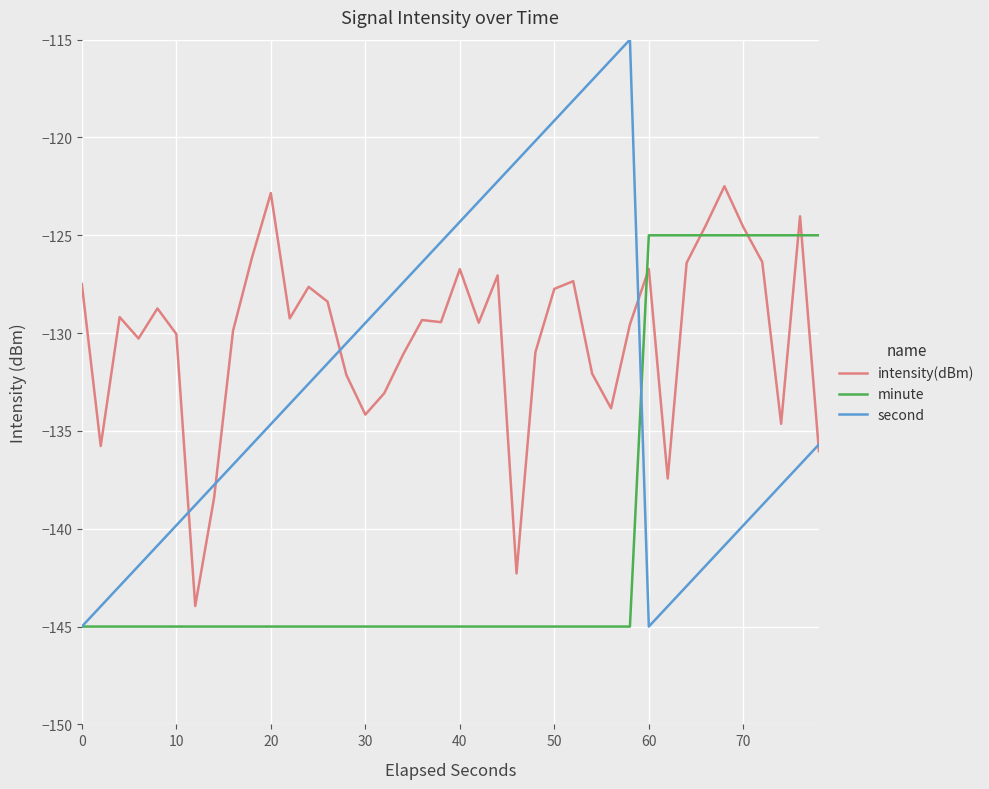

Which series has the largest total across all categories?

intensity(dBm)